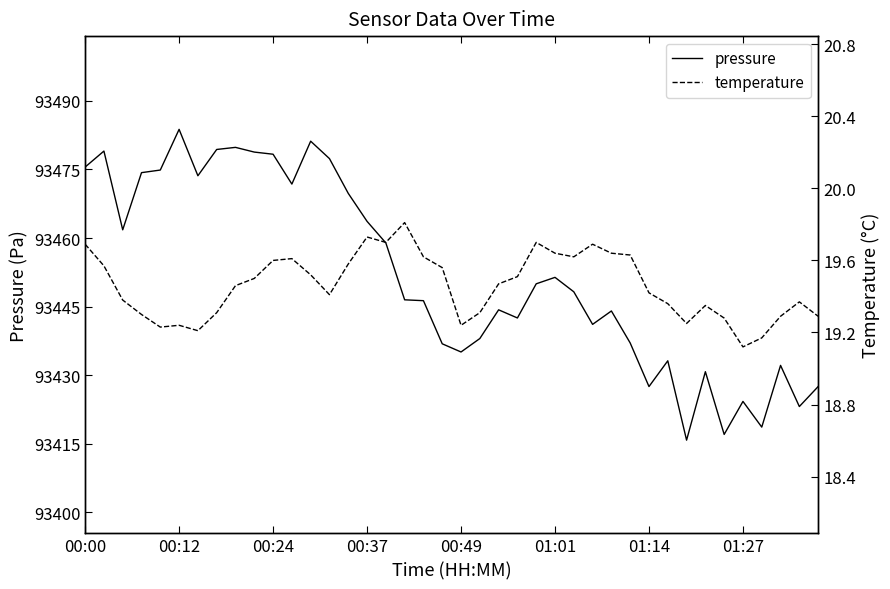

How many lines are shown in the chart?

2